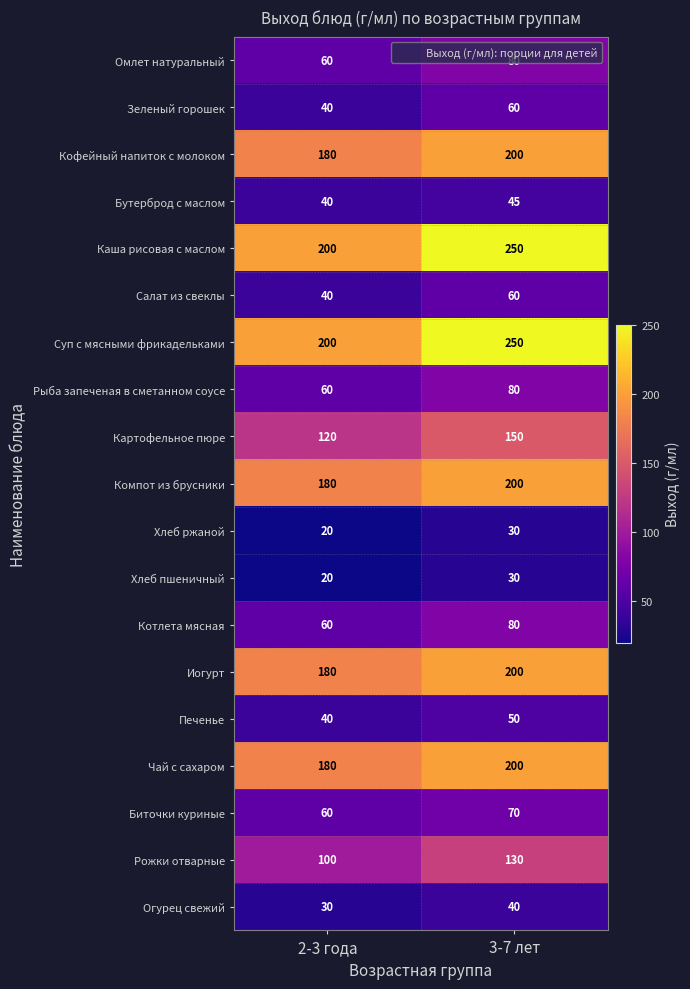

What is the approximate value of Зеленый горошек at 2-3 года?

40